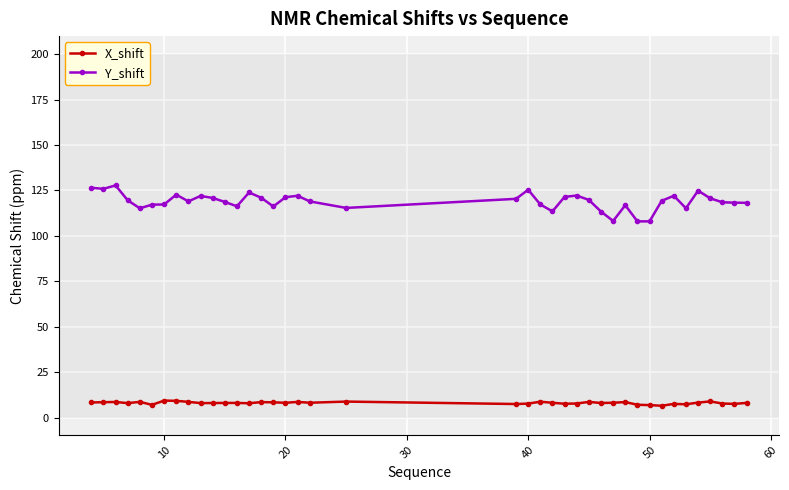

What is the smallest value displayed?

6.5